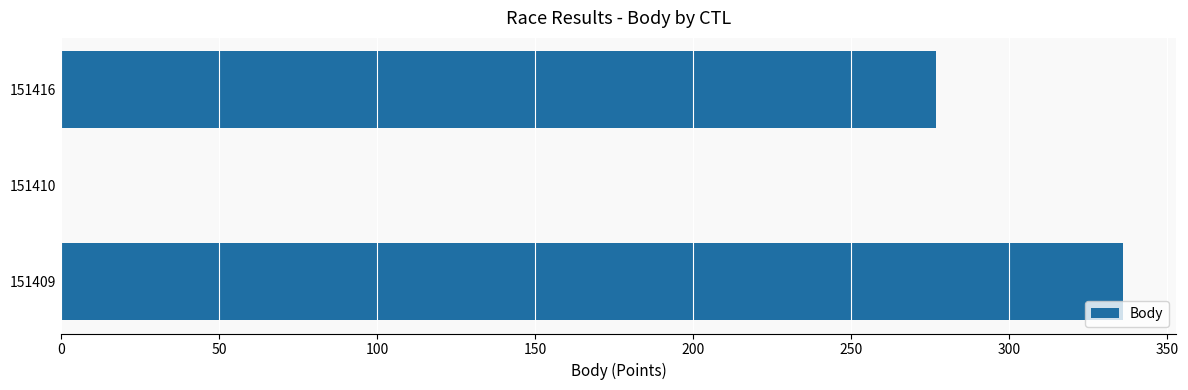

How many distinct data groups are displayed?

1